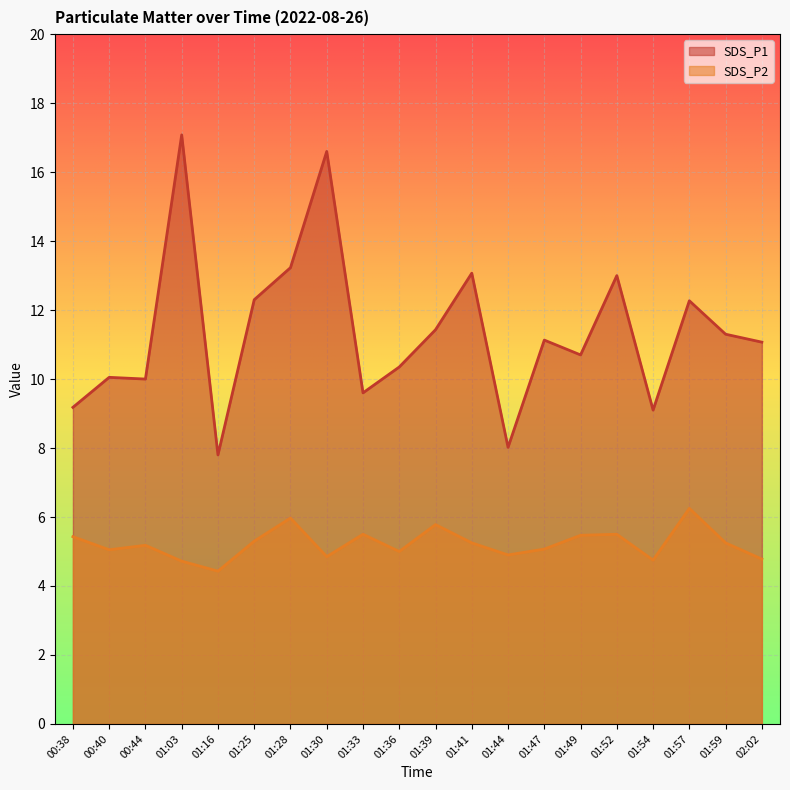

True or false: SDS_P2 and SDS_P1 cross at least once.

False